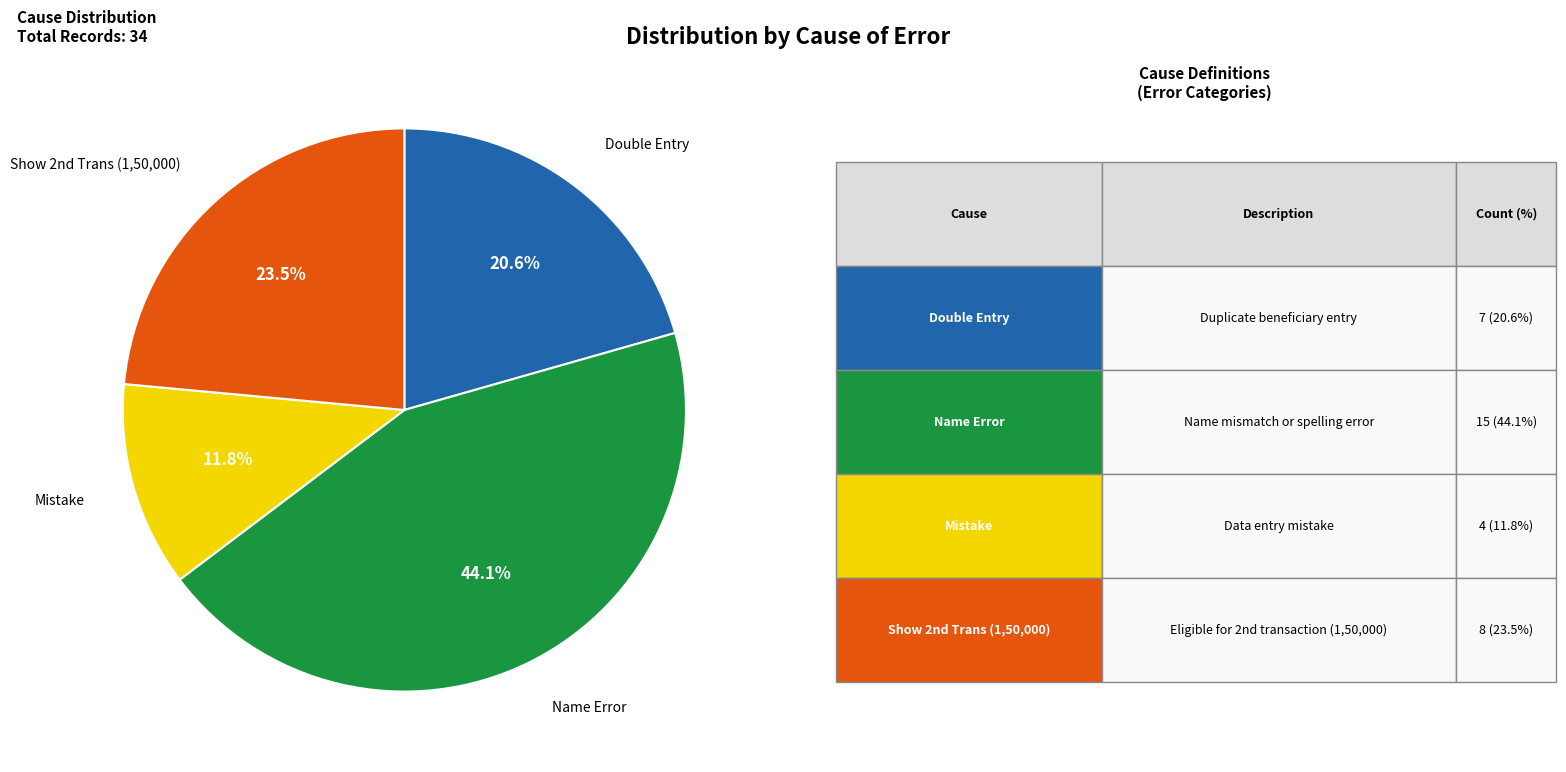

Does any single category account for the majority?

No